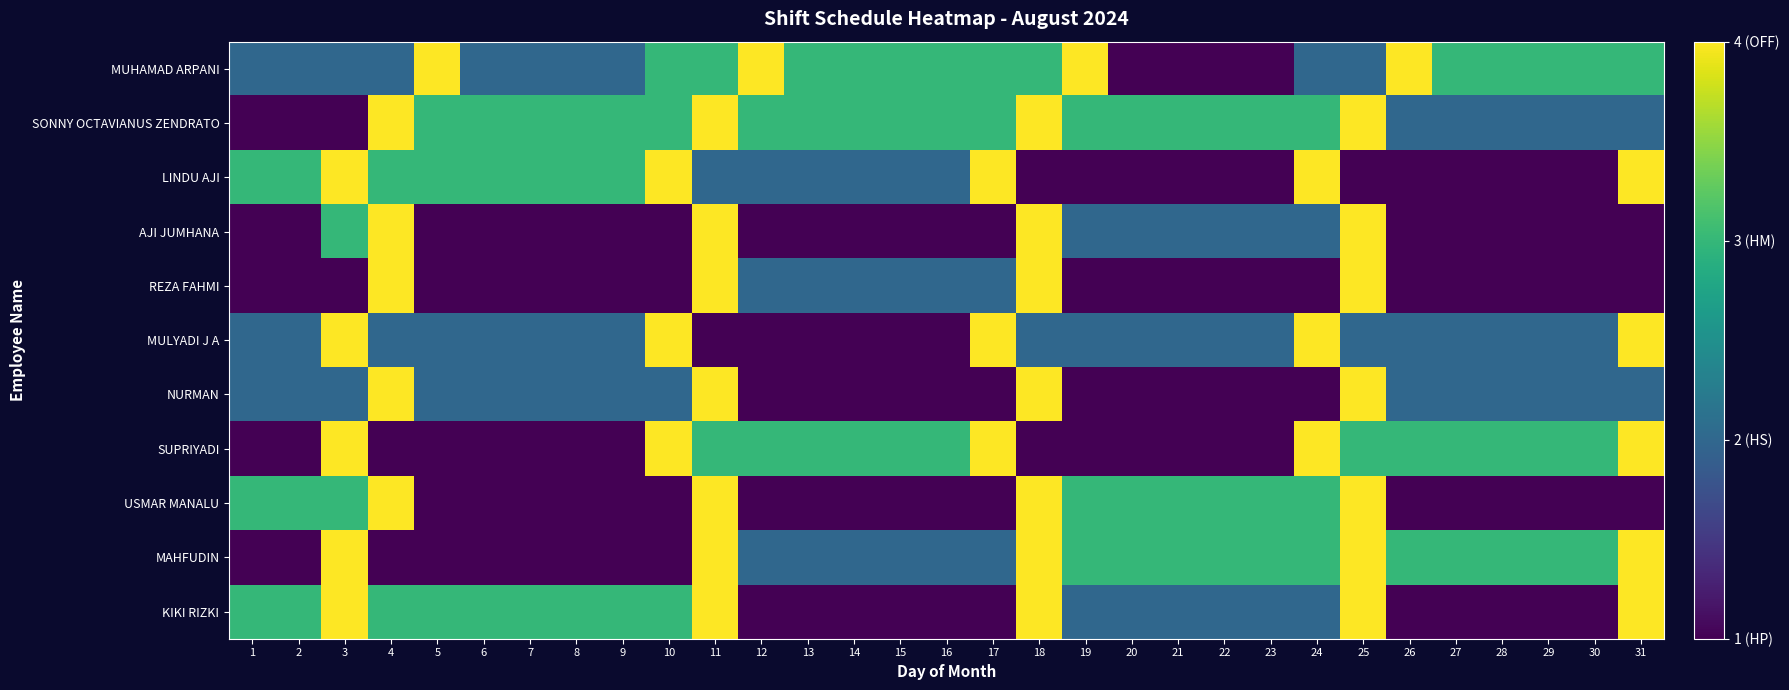

At which category is the sum across all series the highest?

11